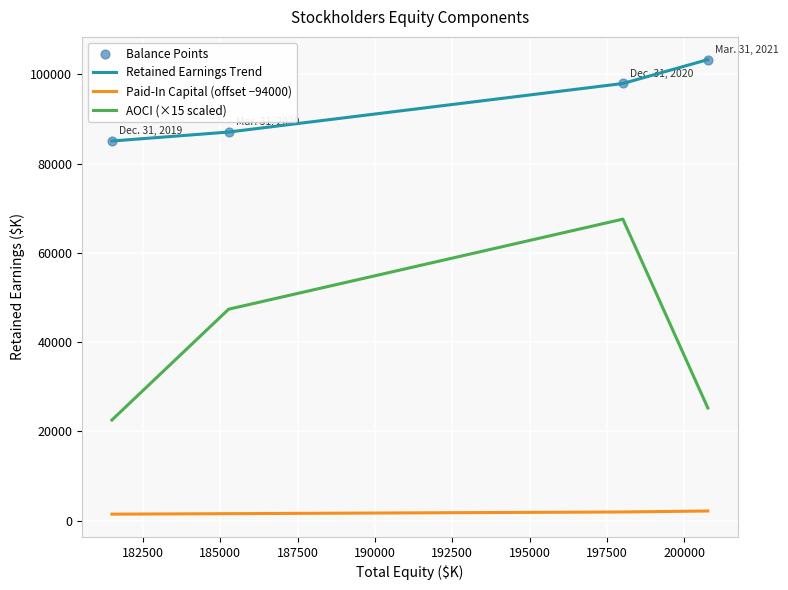

Which series has the largest range (max minus min)?

AOCI (×15 scaled)